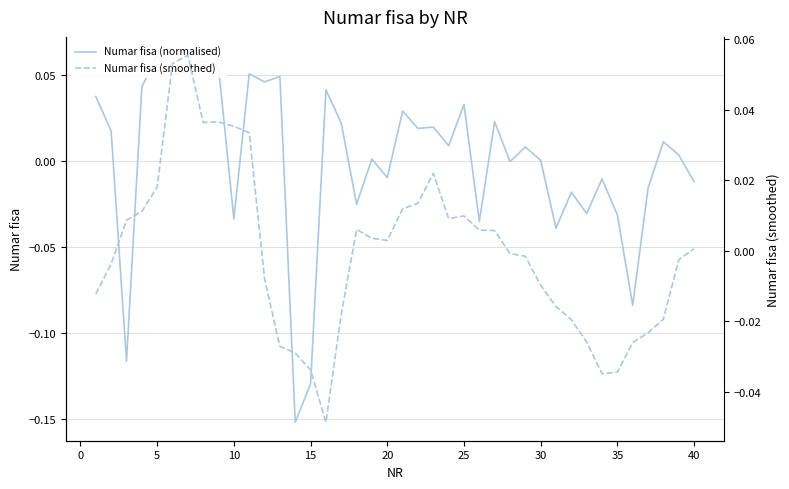

What are all the series names shown in the legend?

Numar fisa (normalised), Numar fisa (smoothed)